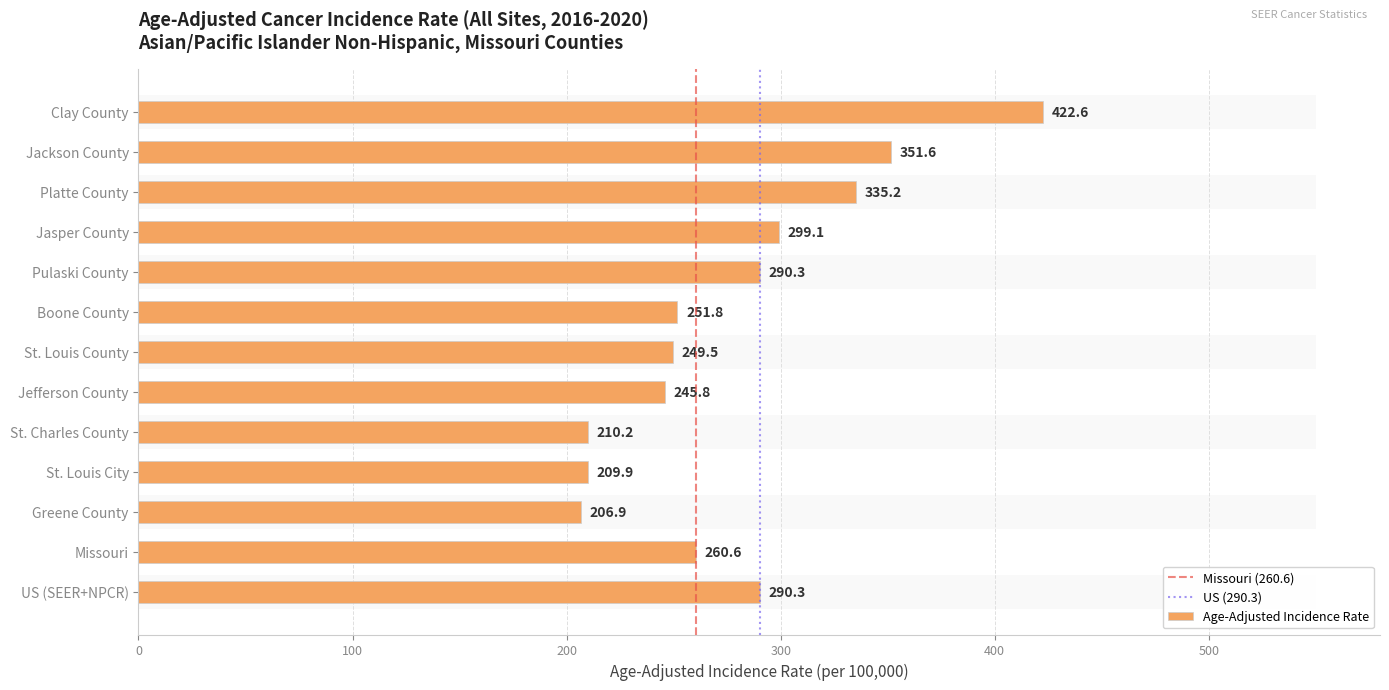

True or false: Age-Adjusted Incidence Rate has a value of 249.5 at St. Louis County.

True